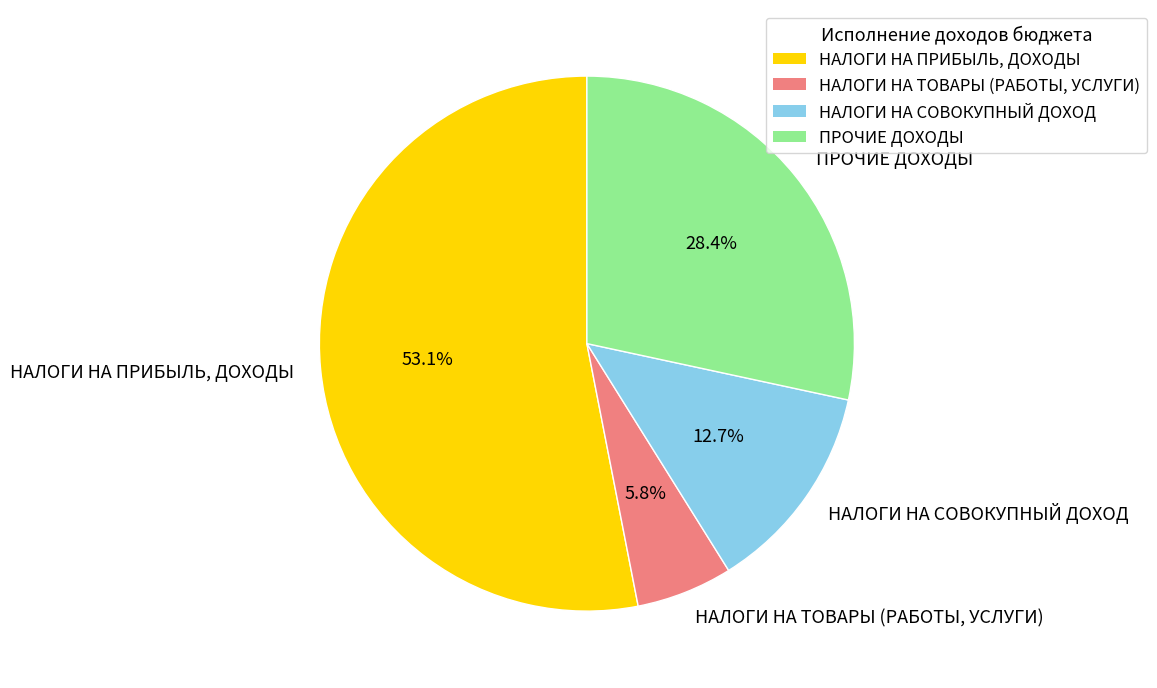

Between НАЛОГИ НА ТОВАРЫ (РАБОТЫ, УСЛУГИ) and НАЛОГИ НА СОВОКУПНЫЙ ДОХОД, which is larger?

НАЛОГИ НА СОВОКУПНЫЙ ДОХОД